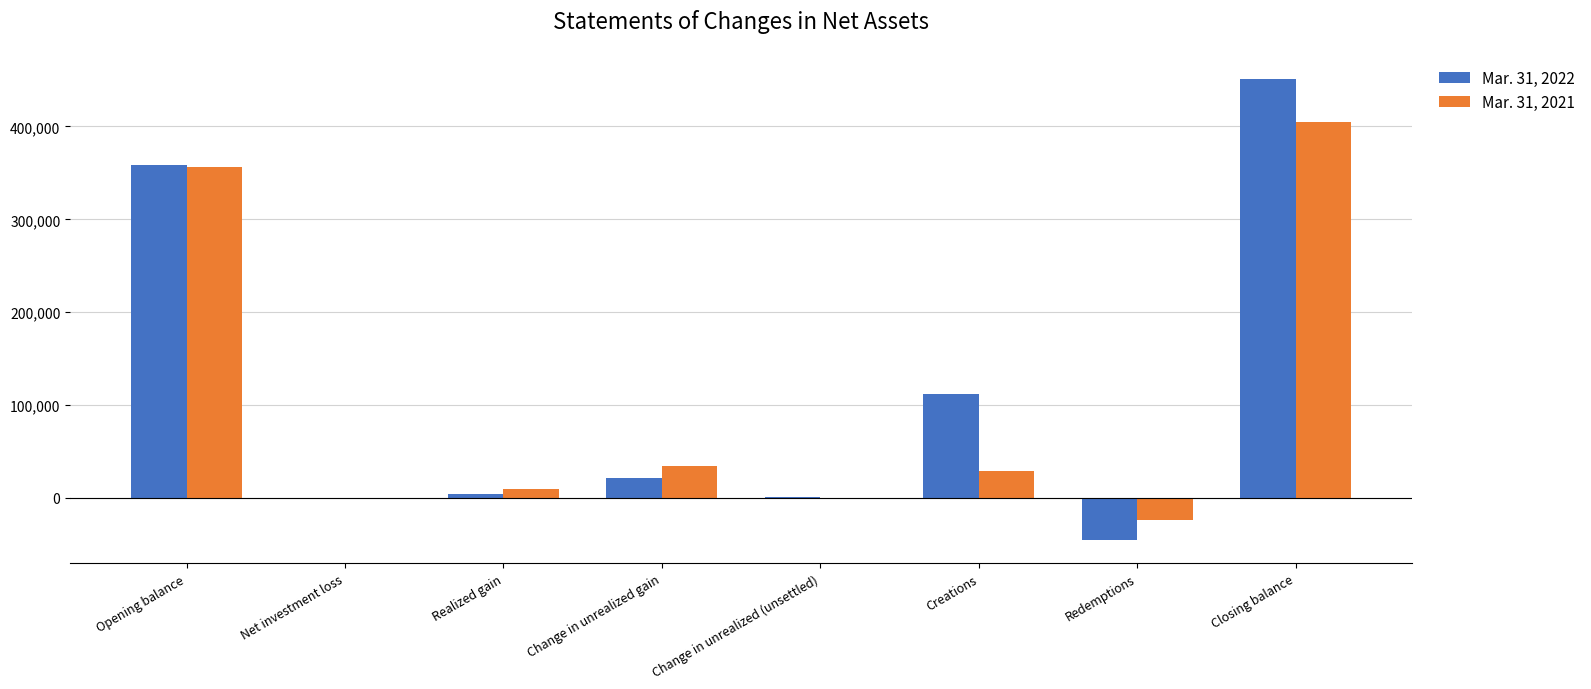

What is the greatest value displayed?

451229